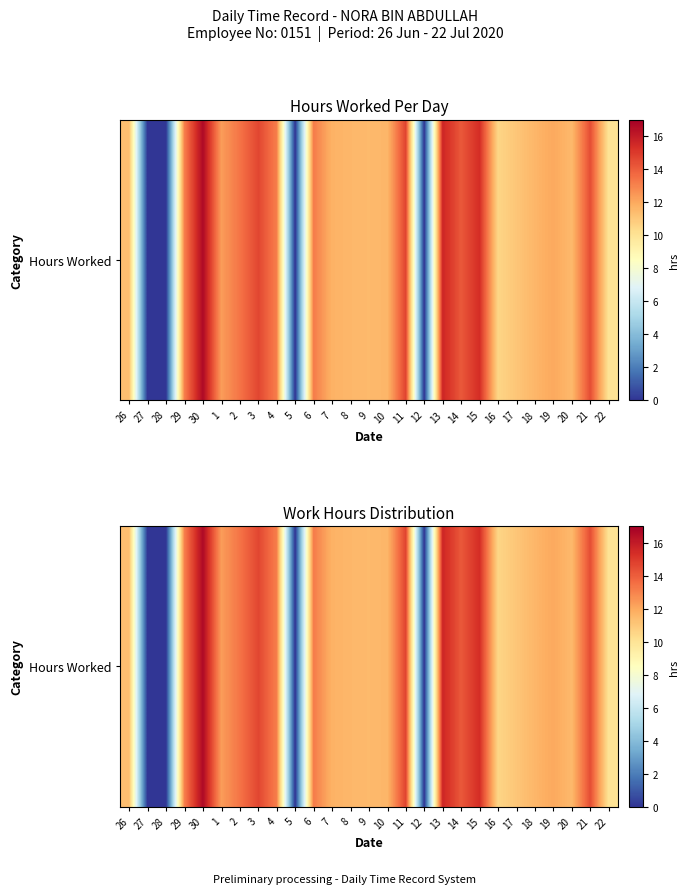

Reading left to right, transcribe all the data shown in this chart.

11.3	0.0	0.0	13.1	16.6	12.3	13.4	14.7	13.1	0.0	13.2	11.7	11.6	11.5	11.6	14.8	0.0	15.6	14.2	15.4	10.5	11.1	11.6	12.0	11.5	14.5	10.0